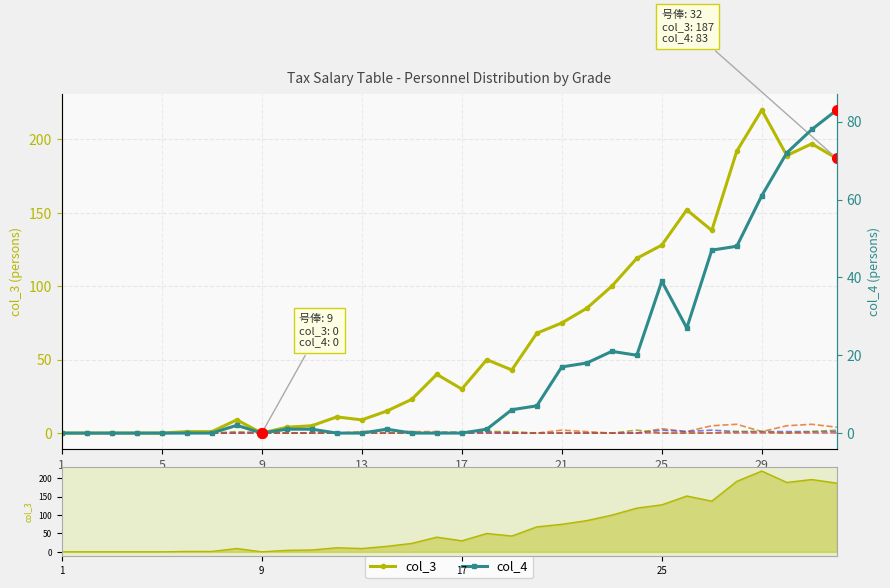

Reading left to right, transcribe all the data shown in this chart.

col_3: 0	0	0	0	0	1	1	9	0	4	5	11	9	15	23	40	30	50	43	68	75	85	100	119	128	152	138	192	220	189	197	187
col_5: 0	0	0	0	0	0	0	0	1	0	0	0	1	2	1	1	0	1	0	0	2	1	0	0	3	1	5	6	1	5	6	4
col_6: 0	0	0	0	0	0	0	0	0	0	0	0	0	0	0	0	0	0	0	0	0	0	0	0	2	1	2	1	1	1	1	1
col_7: 0	0	0	0	0	0	0	1	0	0	0	0	0	0	0	0	1	1	1	0	0	0	0	2	0	0	0	1	1	0	1	2
col_9: 0	0	0	0	0	0	0	0	0	0	0	0	0	0	0	0	0	0	0	0	0	0	0	0	0	0	0	0	0	0	0	0
col_4: 0	0	0	0	0	0	0	2	0	1	1	0	0	1	0	0	0	1	6	7	17	18	21	20	39	27	47	48	61	72	78	83